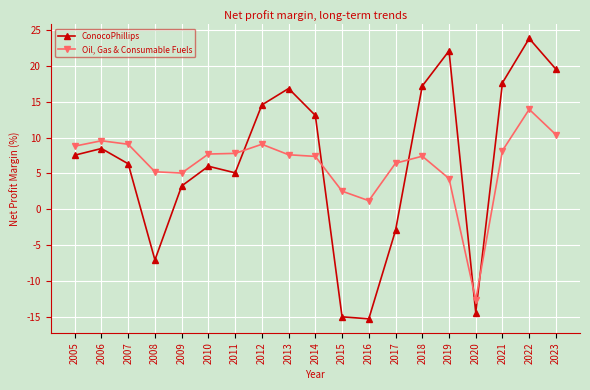

Is this an area chart (filled region under the line)?

No